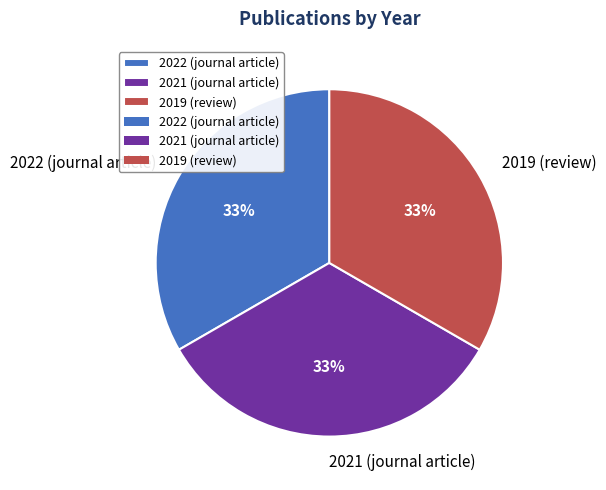

What is the ratio of the value at 2022 (journal article) to the value at 2021 (journal article)?

1.0